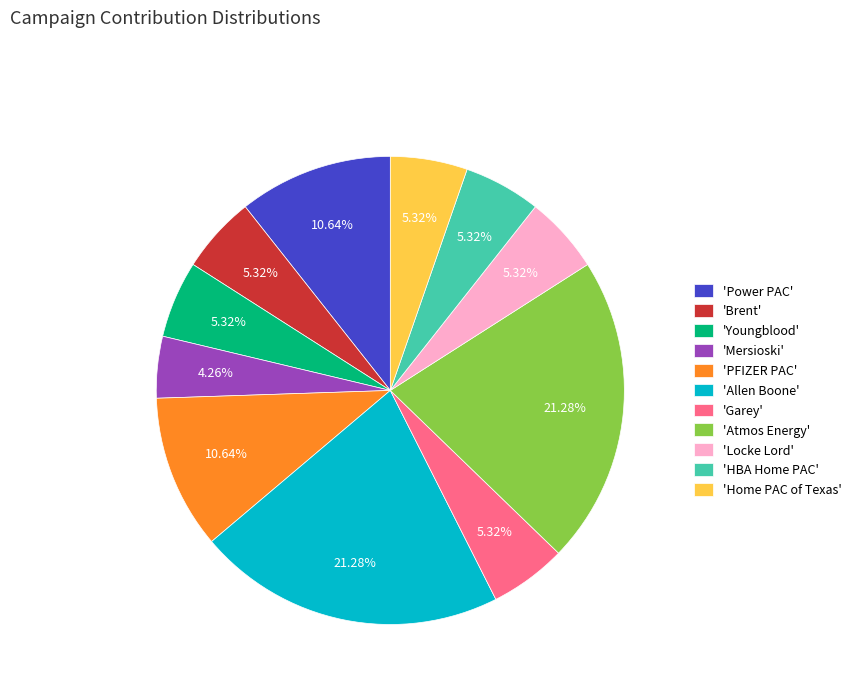

Do 'HBA Home PAC' and 'Garey' together represent more than half of the pie?

No